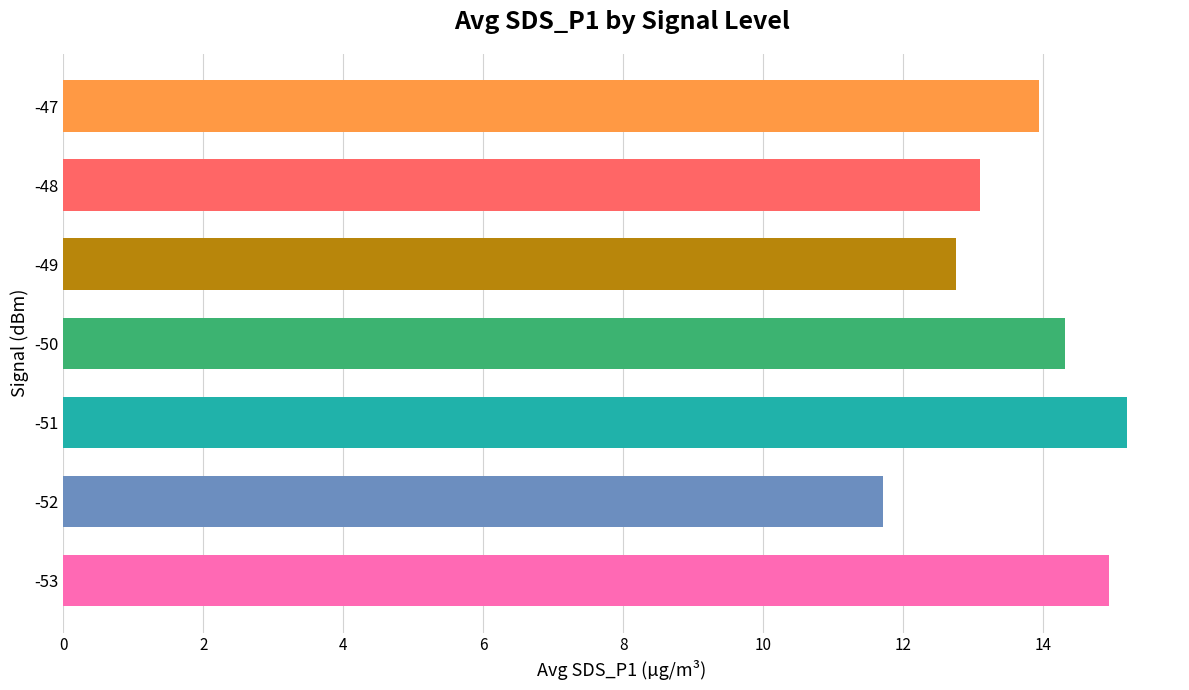

What is the ratio of the value at -48 to the value at -53?

0.9